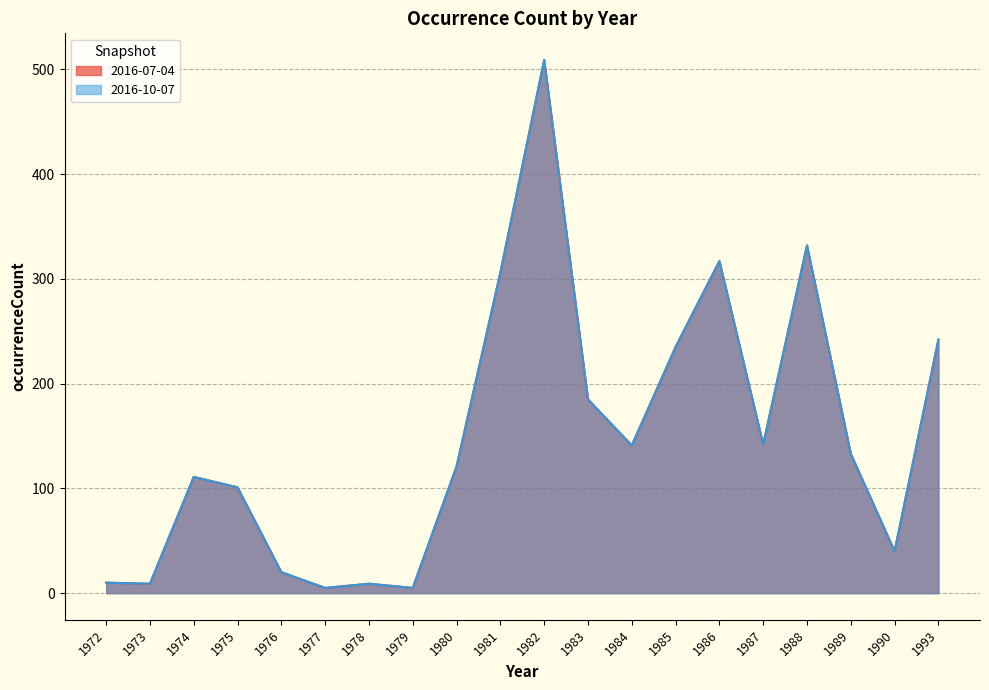

Where is the first local minimum for 2016-10-07?

1973